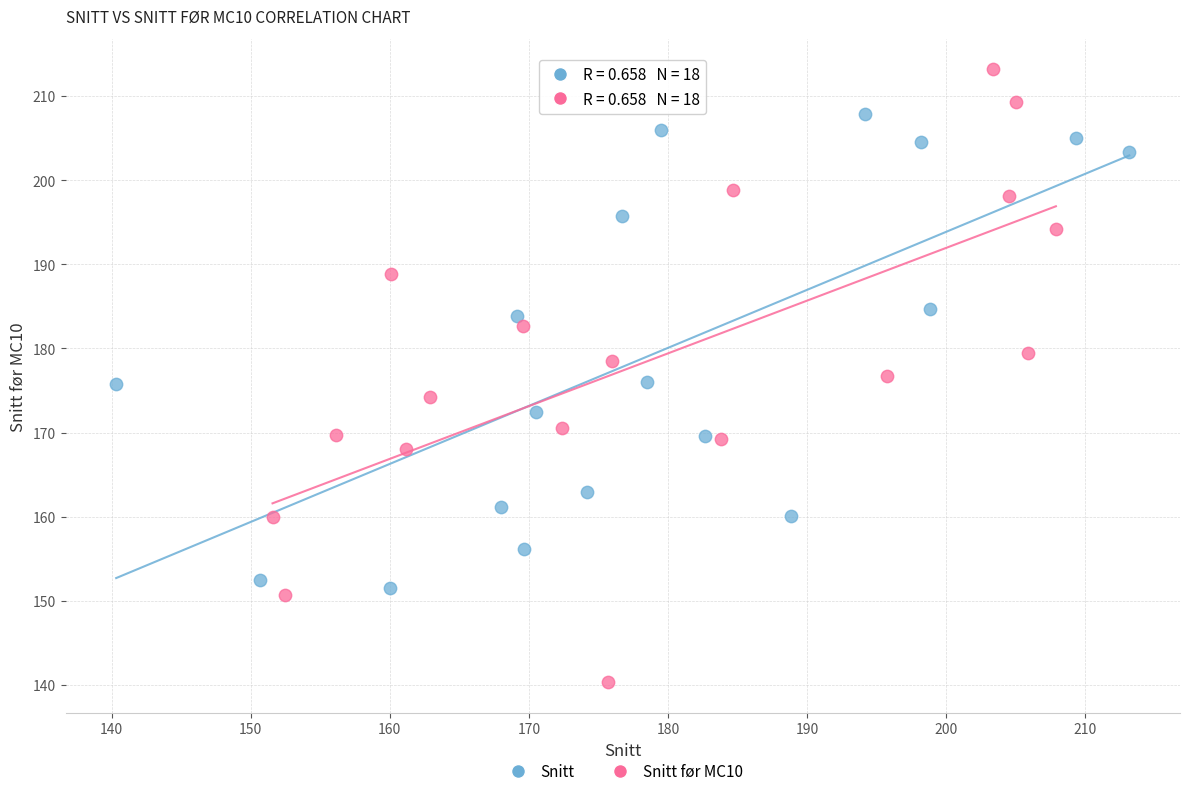

Which series has the widest spread of Y values?

Snitt før MC10